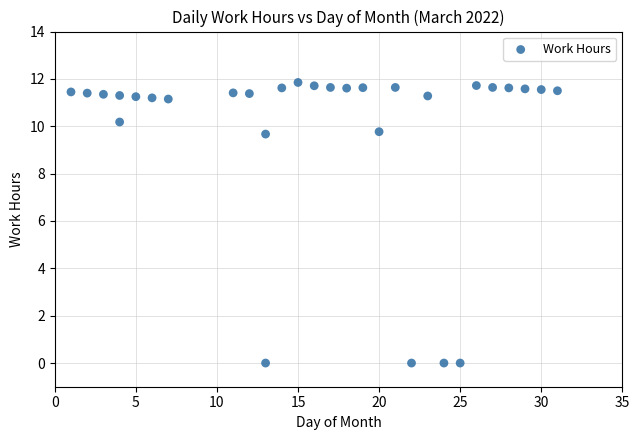

How many data points are displayed?

30